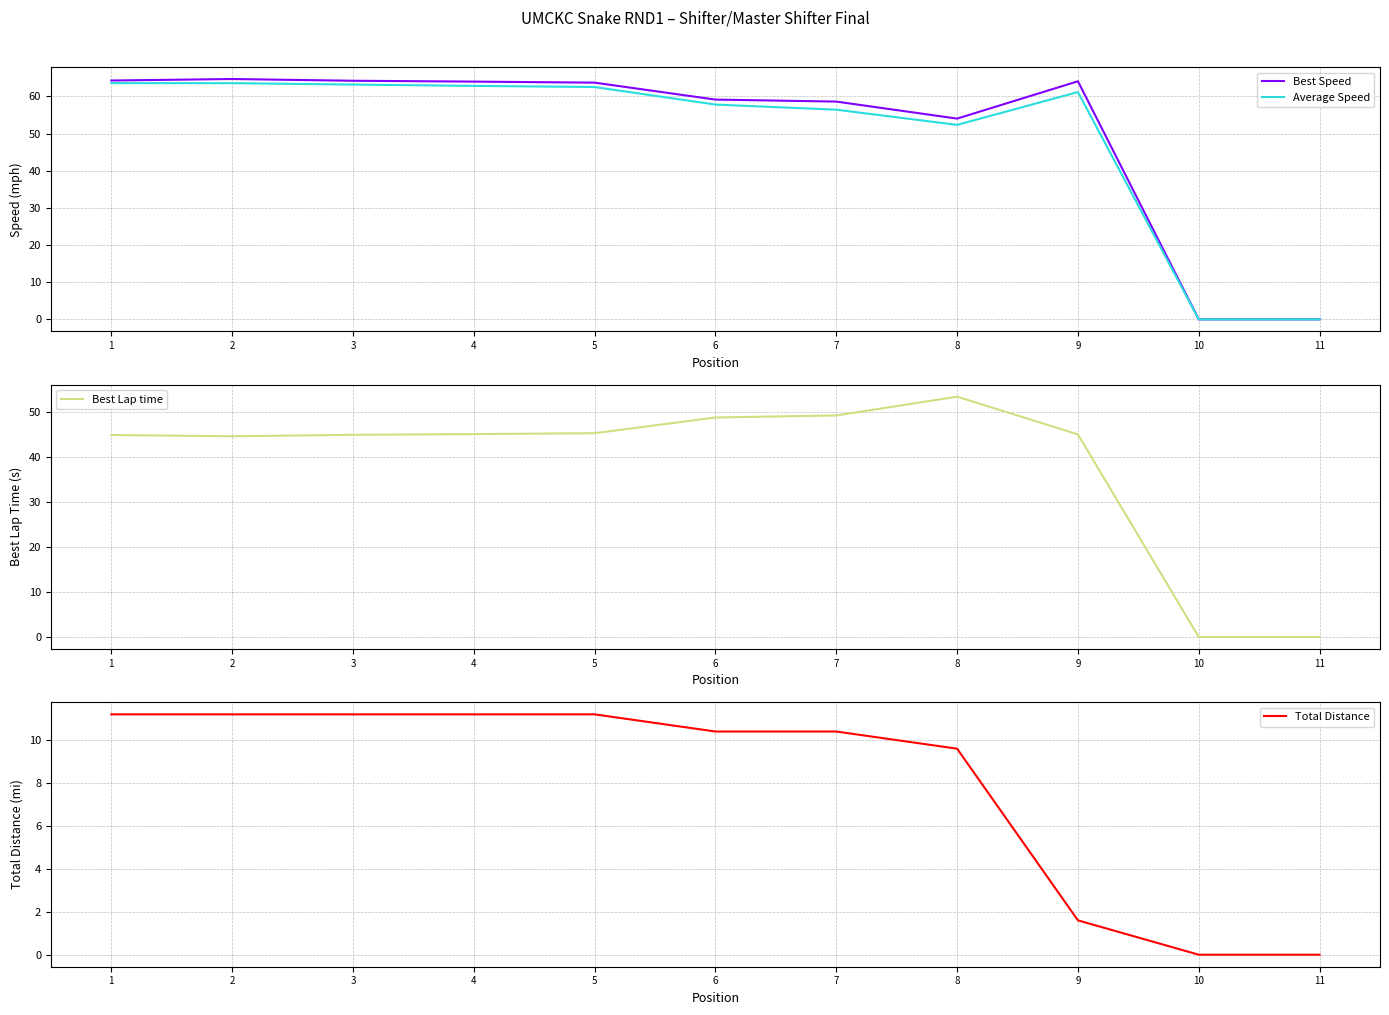

True or false: Total Distance and Average Speed intersect in this chart.

False